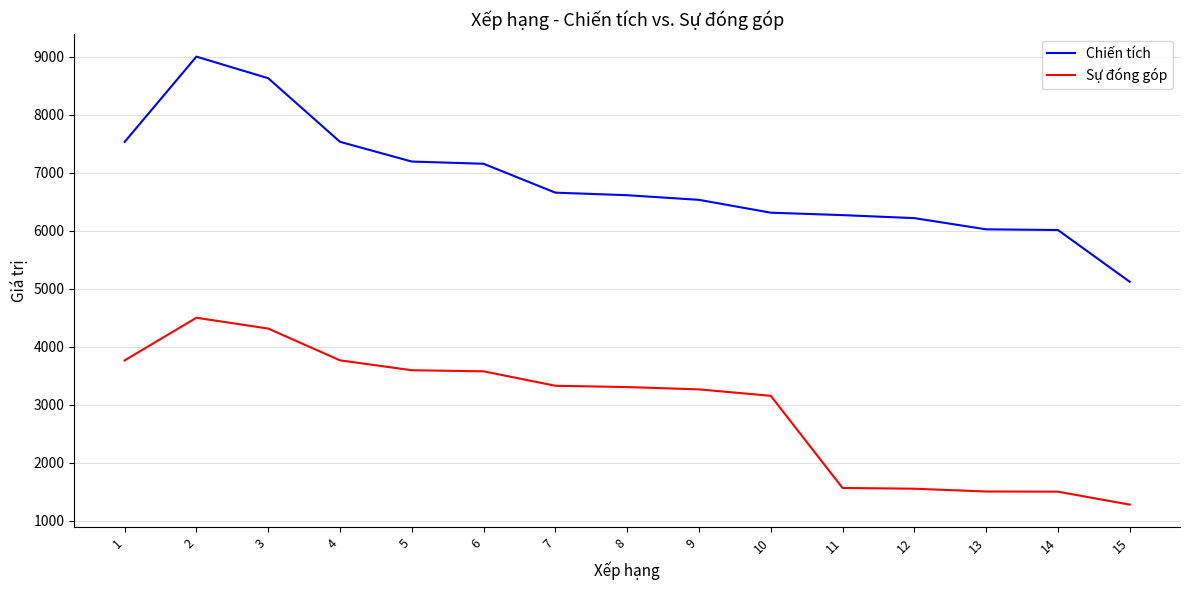

At which category does Sự đóng góp reach its first local peak?

2